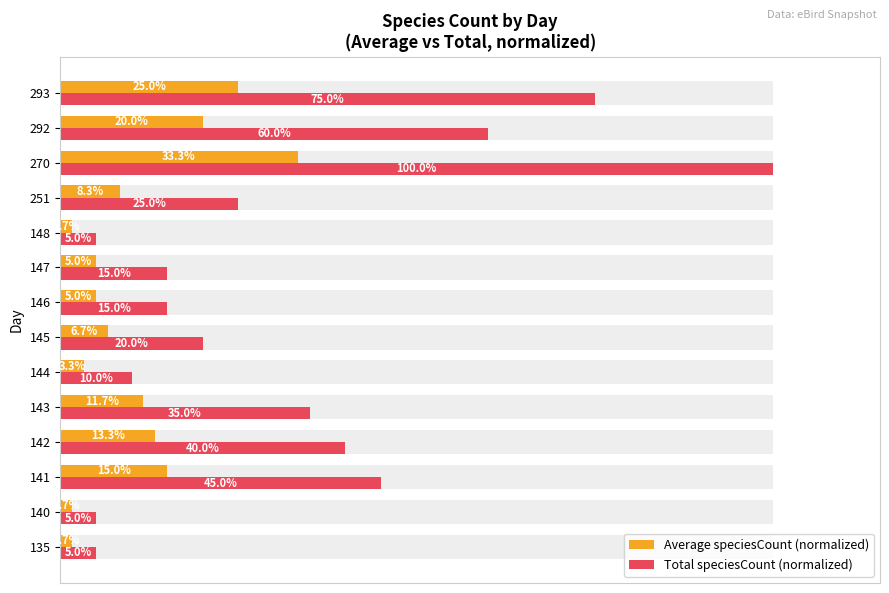

How many data points in Average speciesCount (normalized) are less than 8?

7